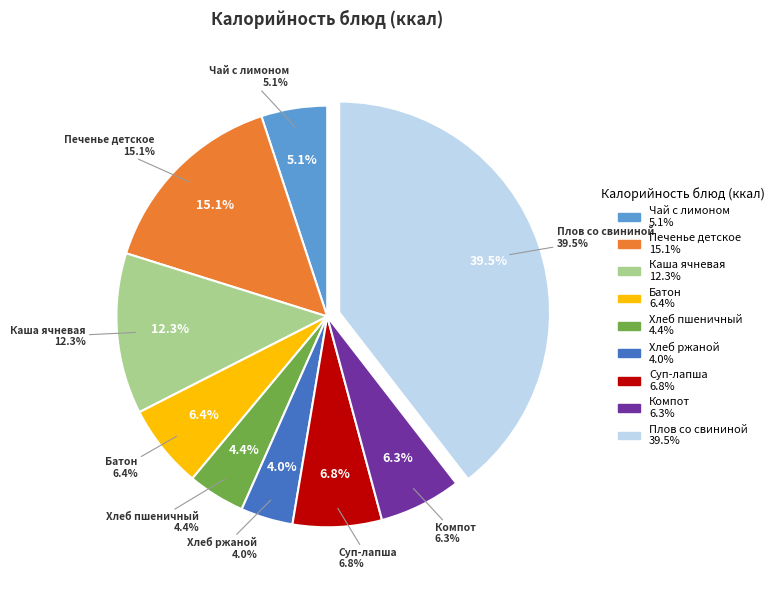

What is the change in value from Каша ячневая to Компот?

-98.0